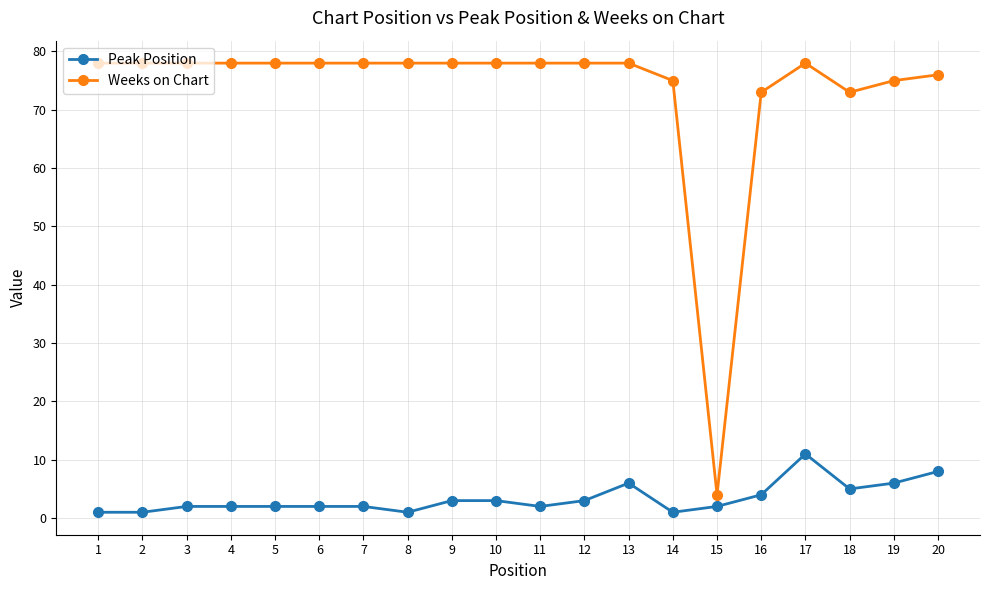

True or false: Weeks on Chart and Peak Position cross at least once.

False